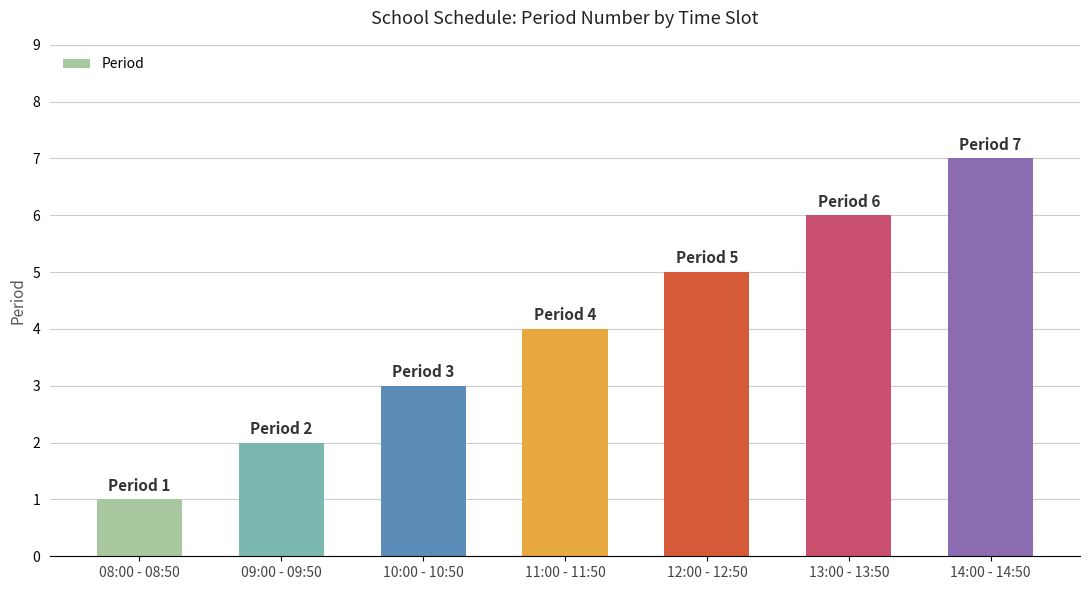

Reading left to right, transcribe all the data shown in this chart.

1	2	3	4	5	6	7